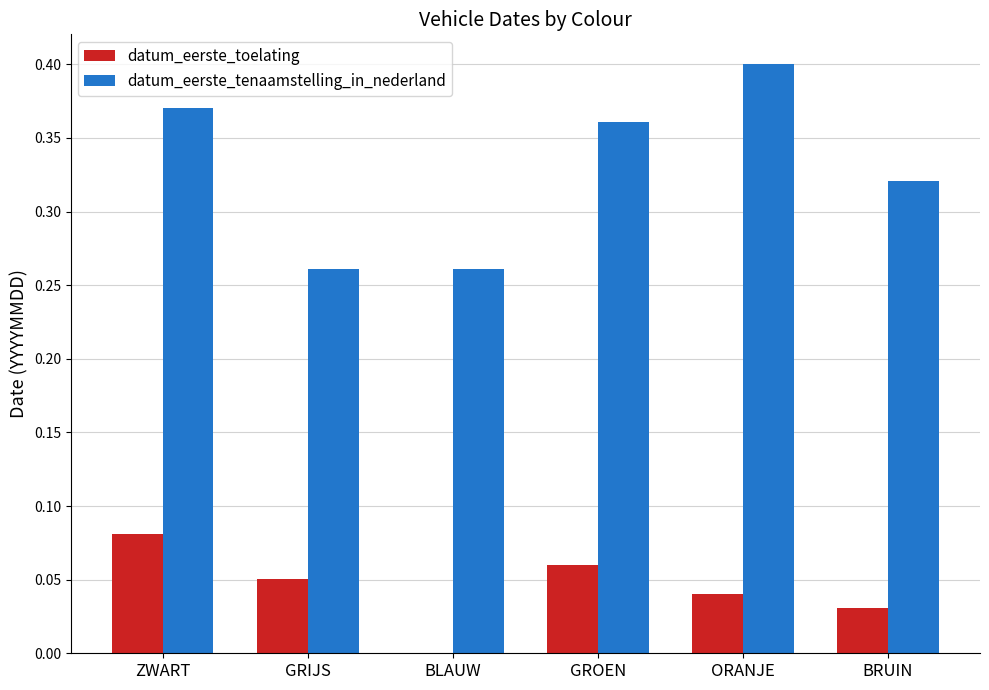

What is the sum of the datum_eerste_tenaamstelling_in_nederland values at ZWART and ORANJE?

0.8